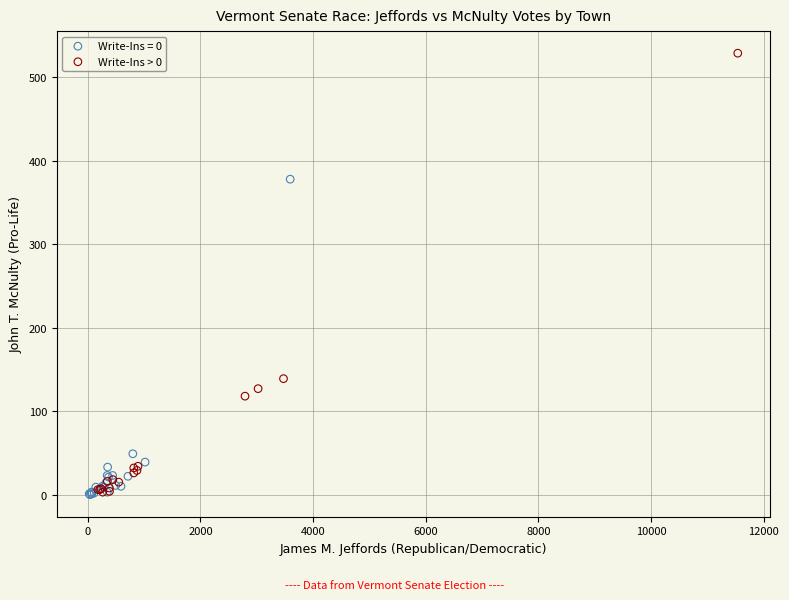

Which series has the widest spread of Y values?

Write-Ins > 0